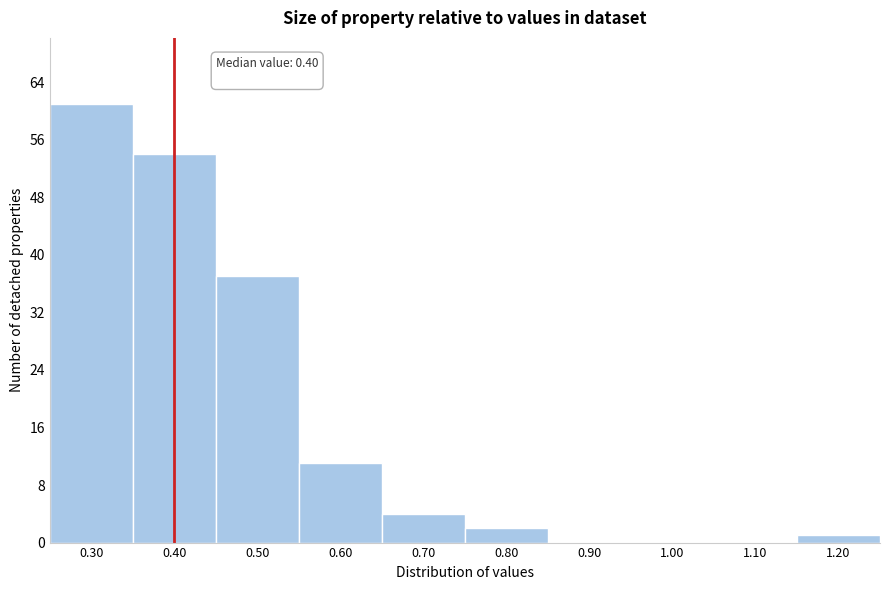

Over which range of the x-axis is the bar tallest?

0.25 to 0.35